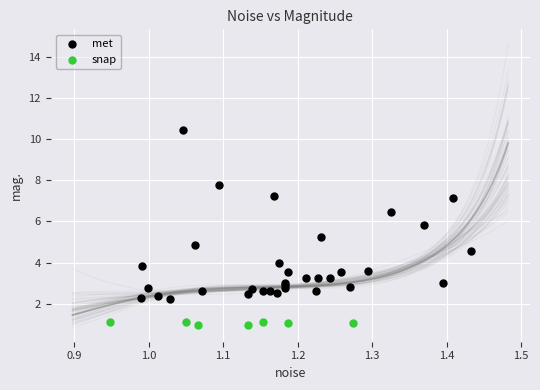

Which series contains the lowest Y value?

snap